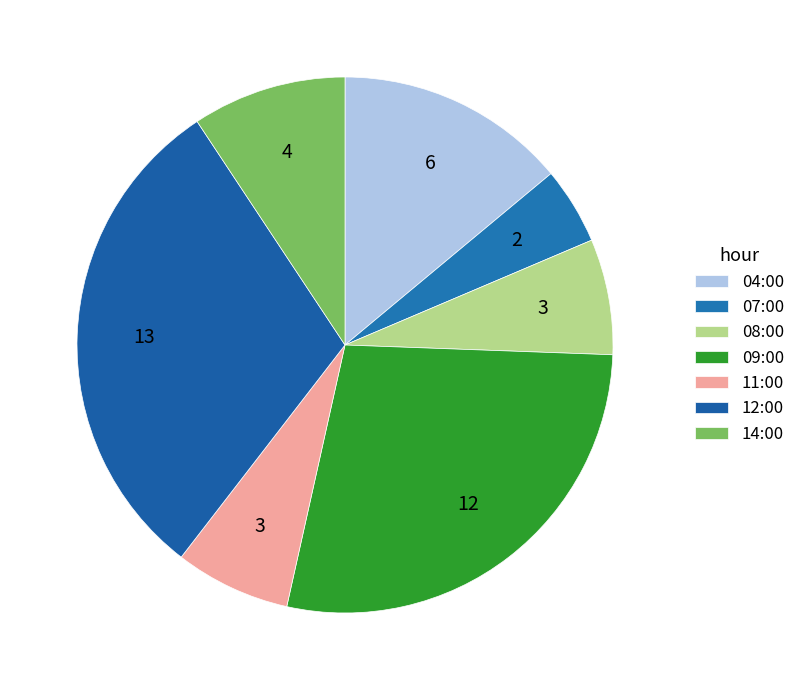

Does any single category account for the majority?

No